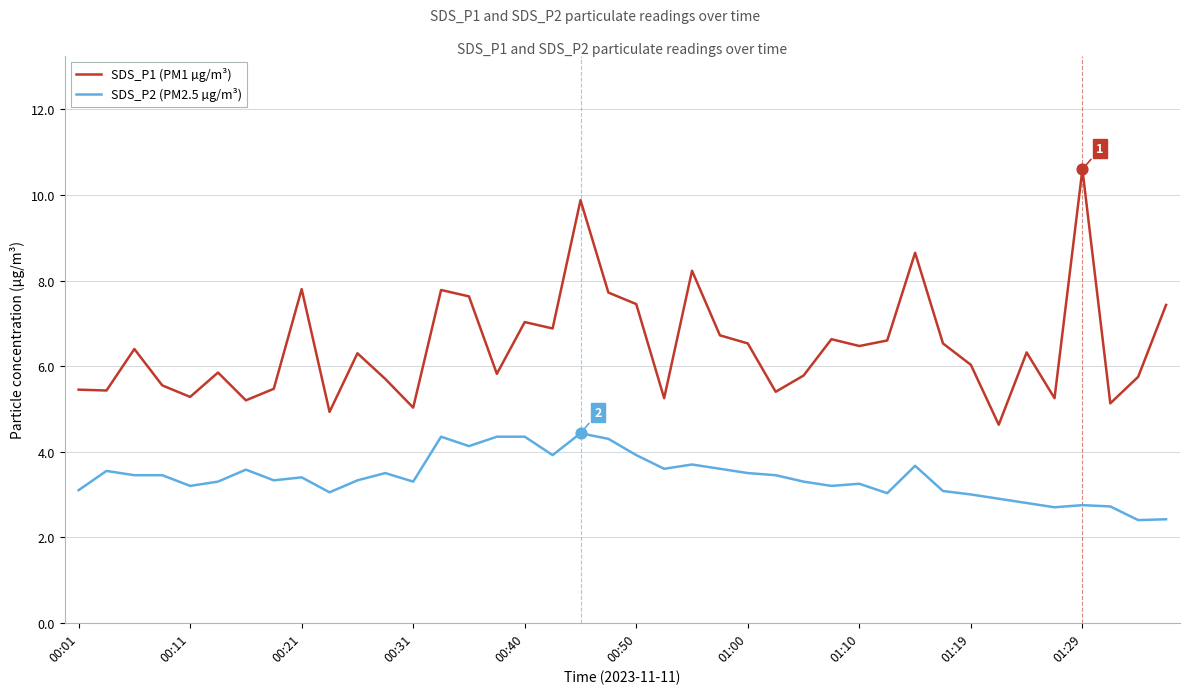

Which series has the largest range (max minus min)?

SDS_P1 (PM1 µg/m³)